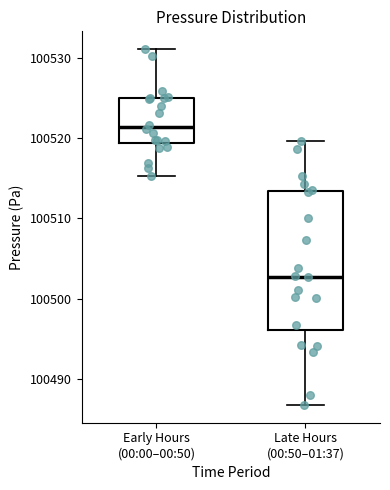

Which box's median line is the lowest?

Late Hours (00:50–01:37)